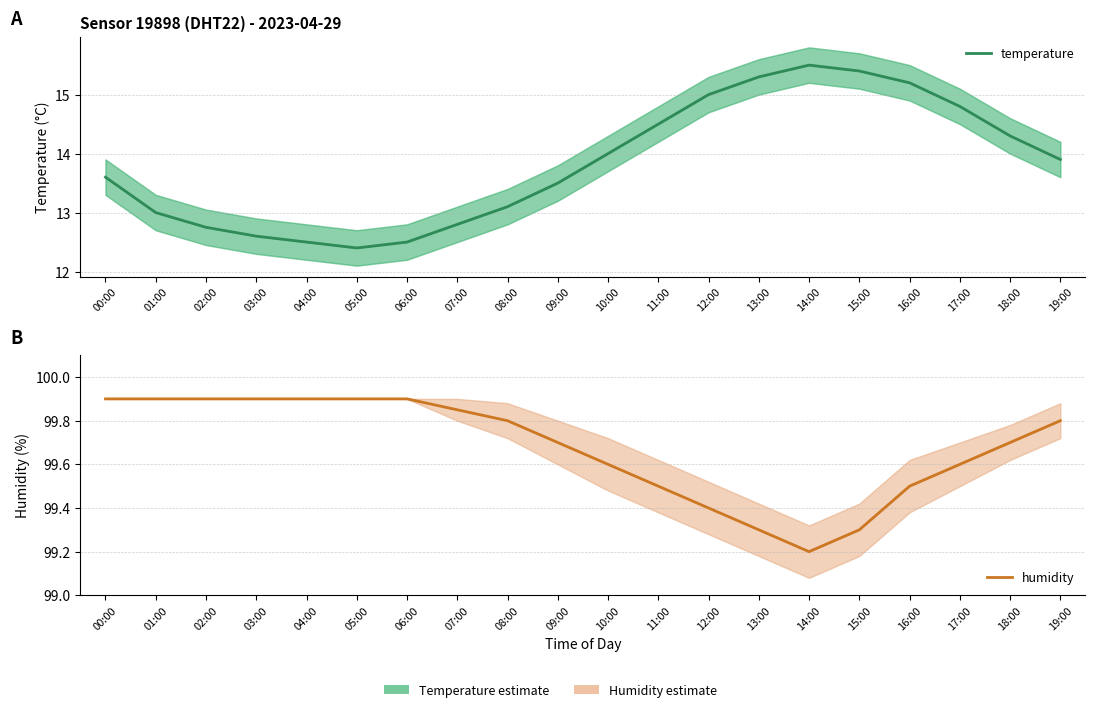

True or false: humidity has more than 2 interior local peaks.

False